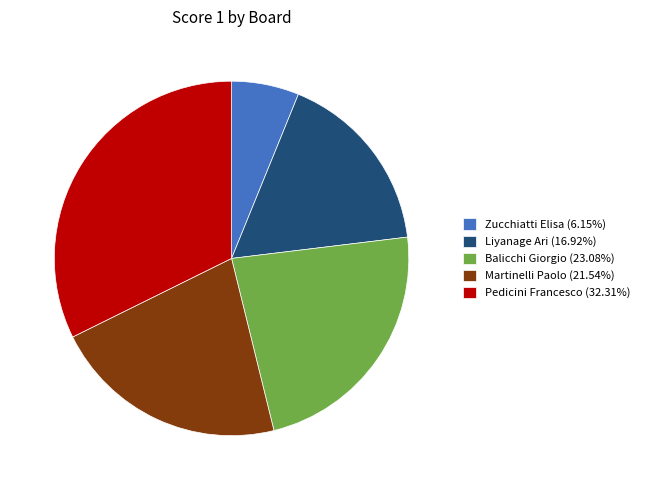

Does Zucchiatti Elisa (6.15%) represent more than half of the total?

No